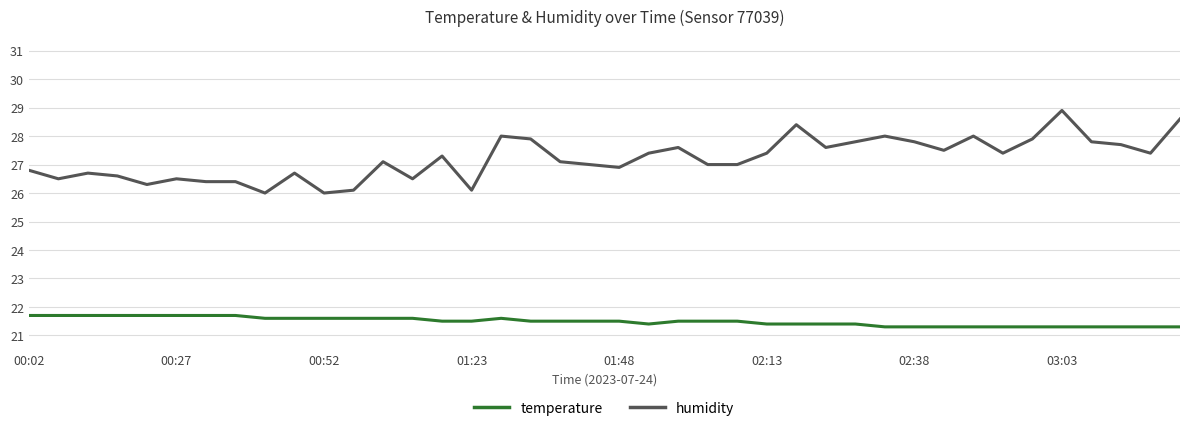

Which series has the largest total across all categories?

humidity